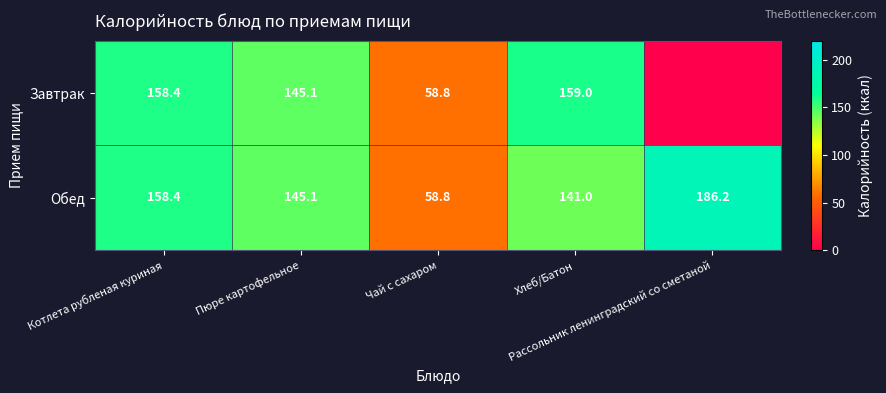

What is the difference between the maximum and minimum values in the Обед series?

127.4